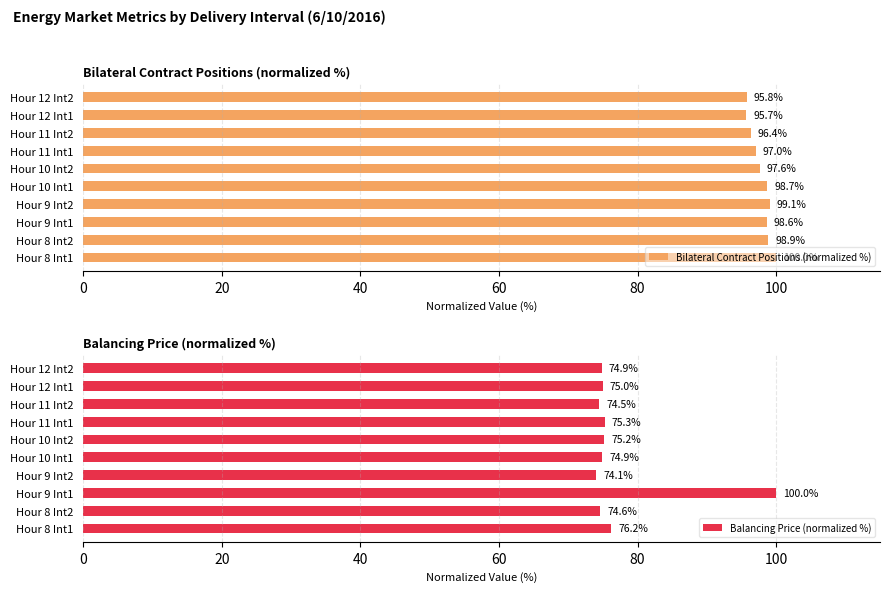

How many groups of bars are there?

10